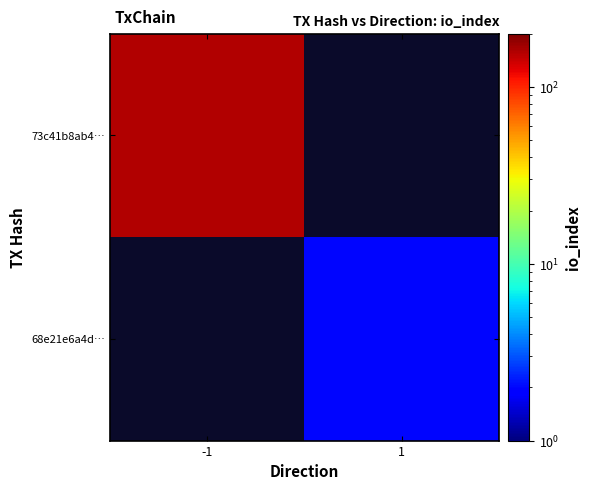

Which category has the lowest value across all series?

1